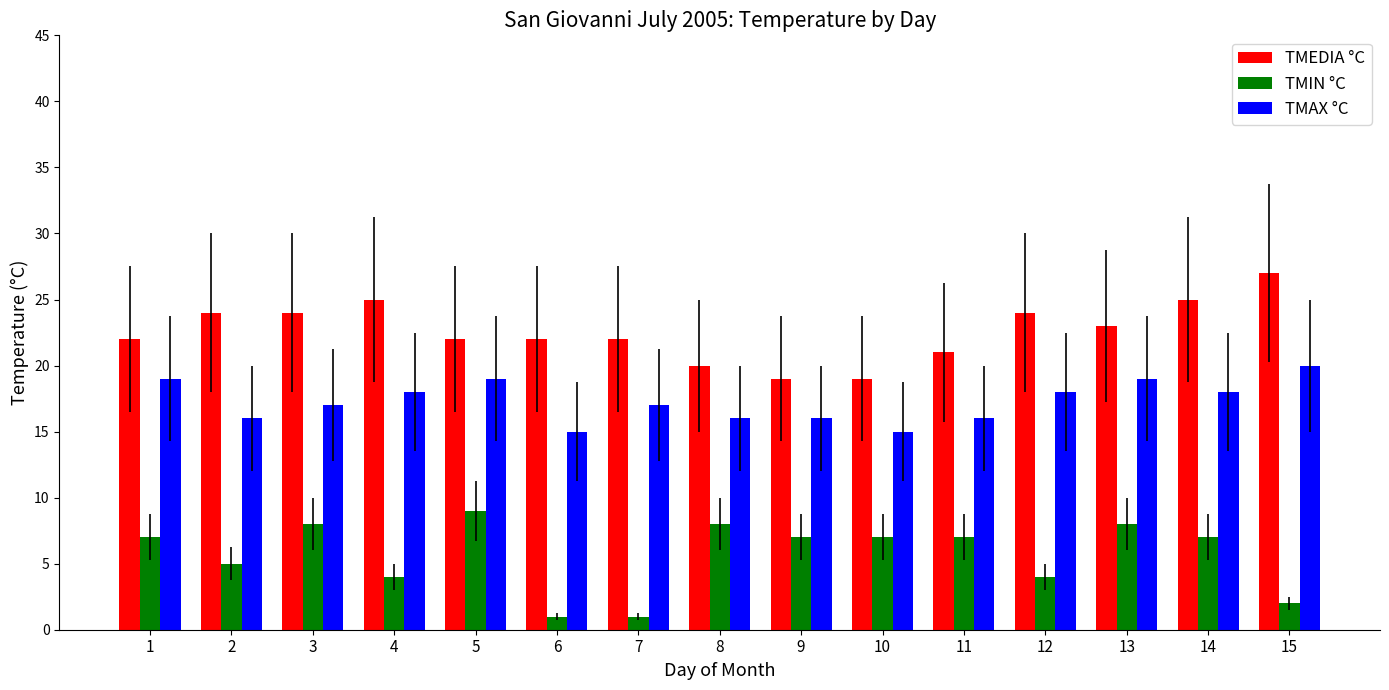

What is the sum of all TMEDIA °C values?

339